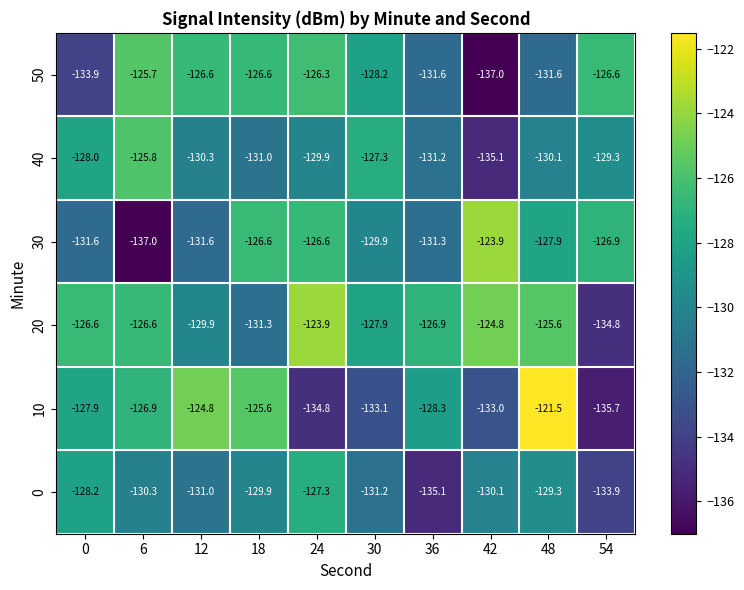

What is the difference between the 0 values at 24 and 54?

6.6